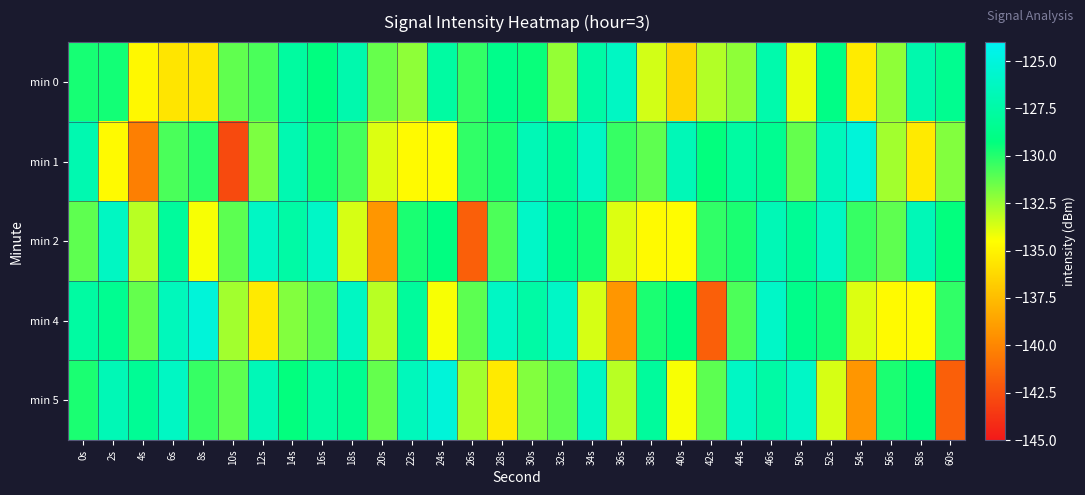

At which category is the sum across all series the highest?

46s